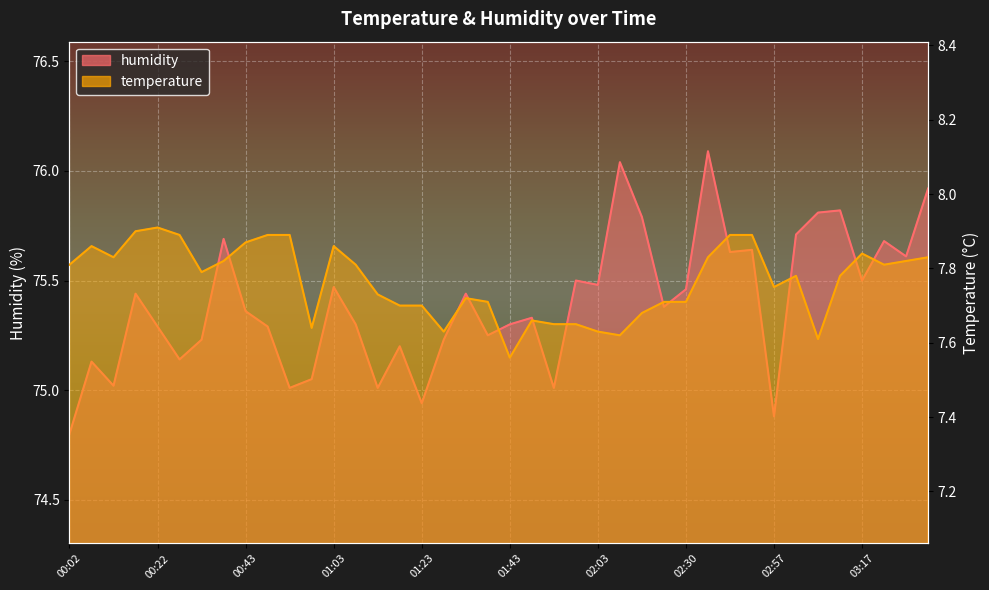

Rank the series by their average value, from lowest to highest.

temperature, humidity